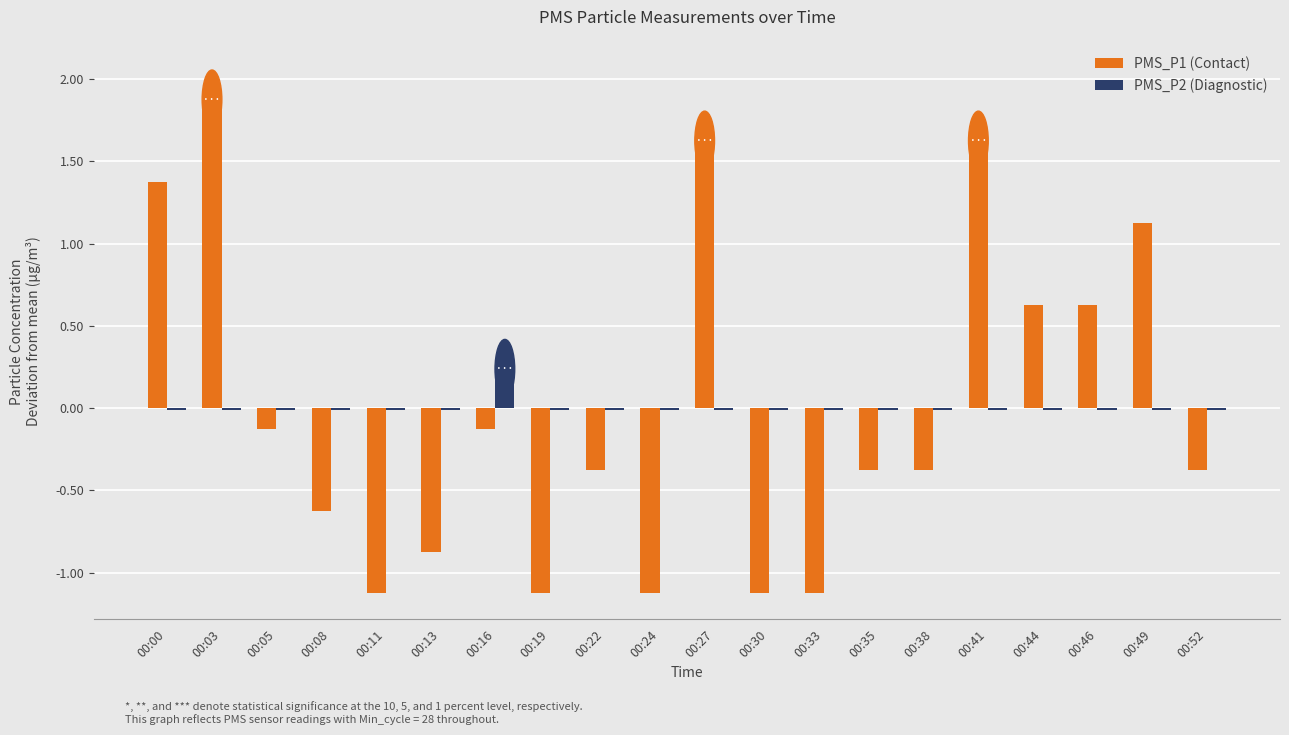

The value of PMS_P2 (Diagnostic) at 00:41 is -0.0. True or false?

True